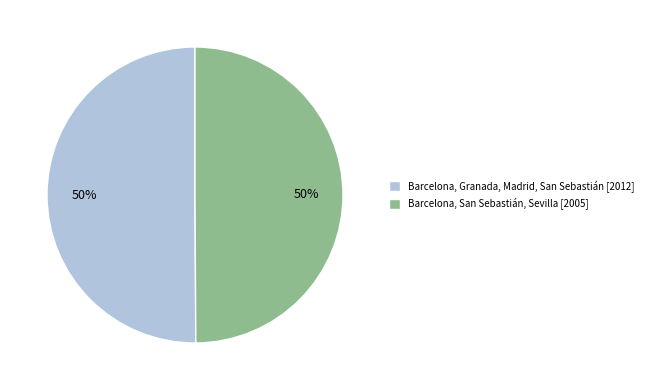

What percentage is the Barcelona, Granada, Madrid, San Sebastián slice, to the nearest percent?

50%